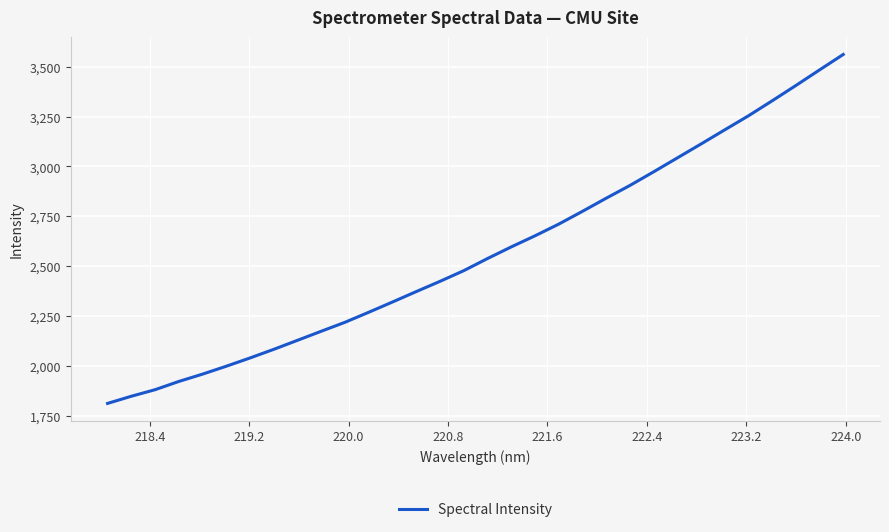

What is the difference between the maximum and minimum values?

1750.4